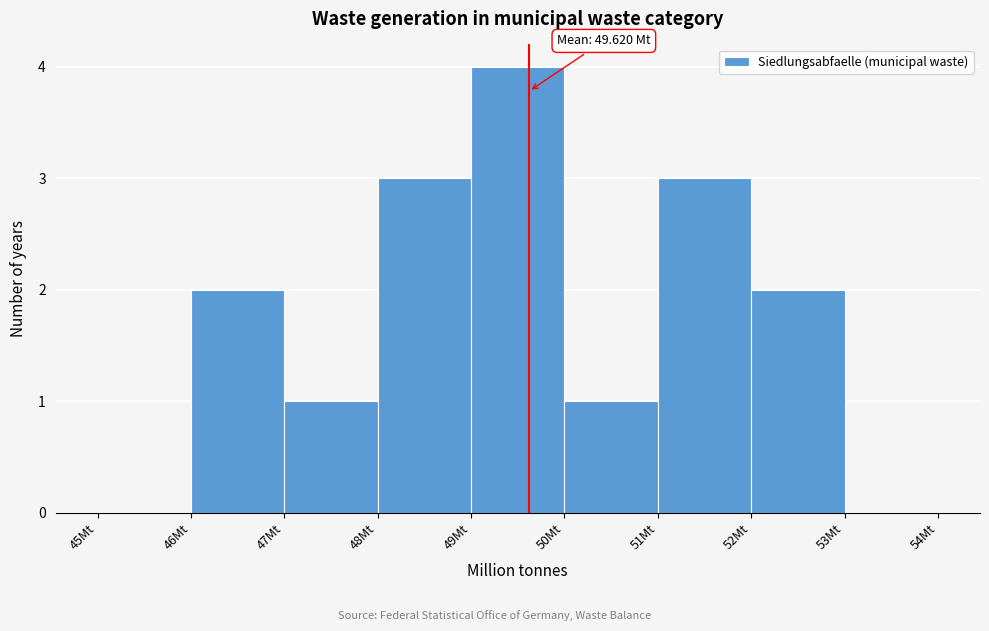

Which range on the x-axis has the tallest bar?

49 to 50